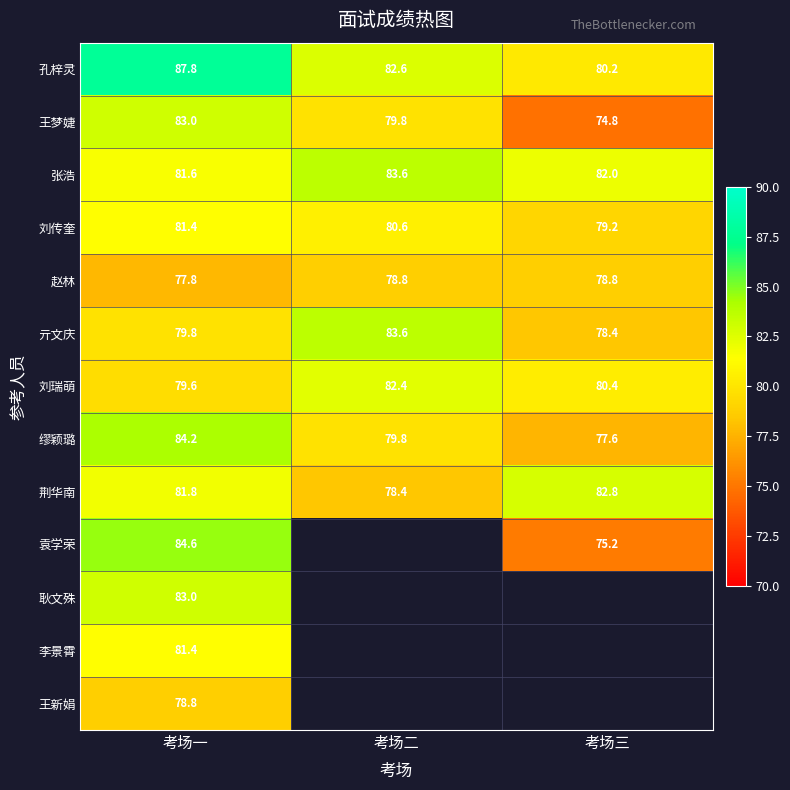

Is the value of 刘瑞萌 at 考场三 greater than the value of 张浩 at 考场一?

No